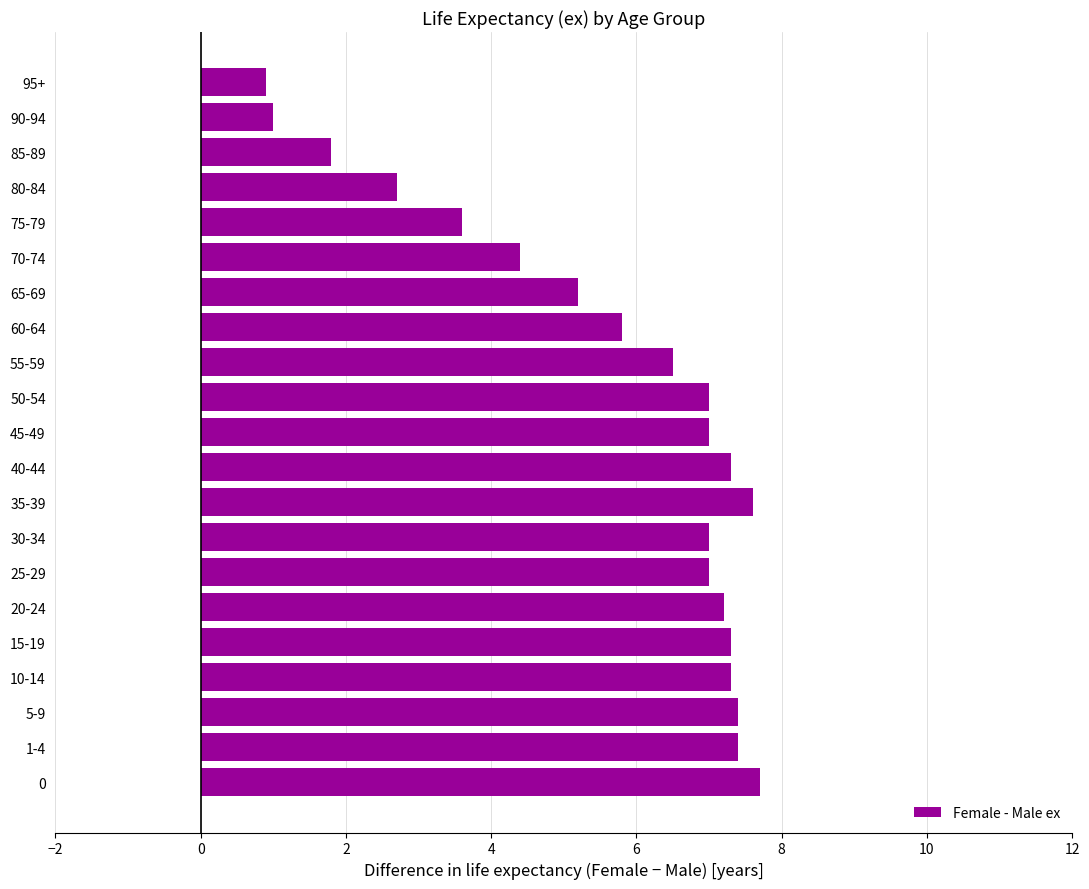

The chart shows a value of 4.6 at 20-24. True or false?

False